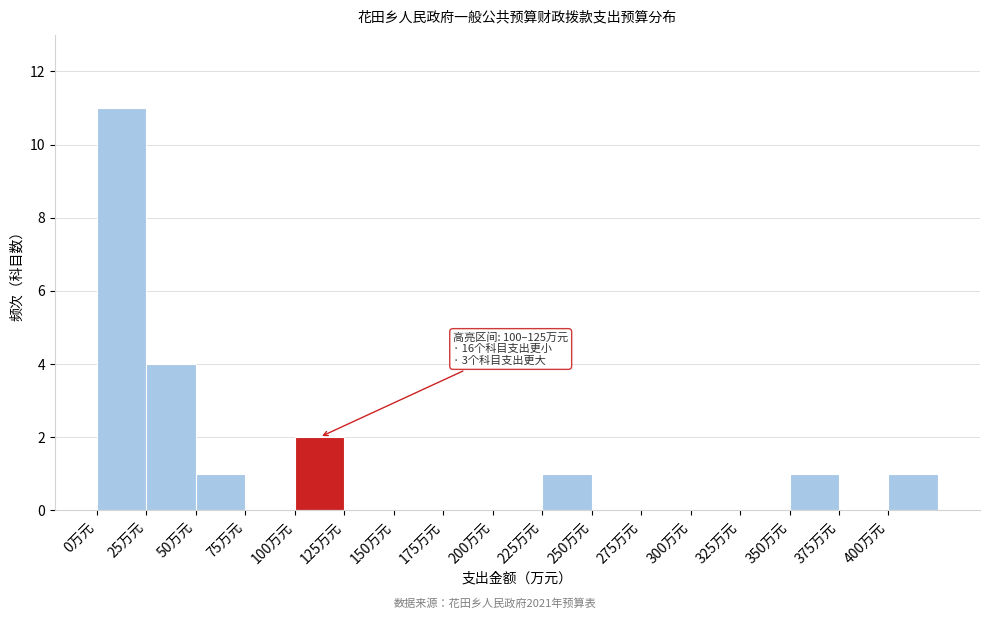

Which range on the x-axis has the tallest bar?

0 to 25